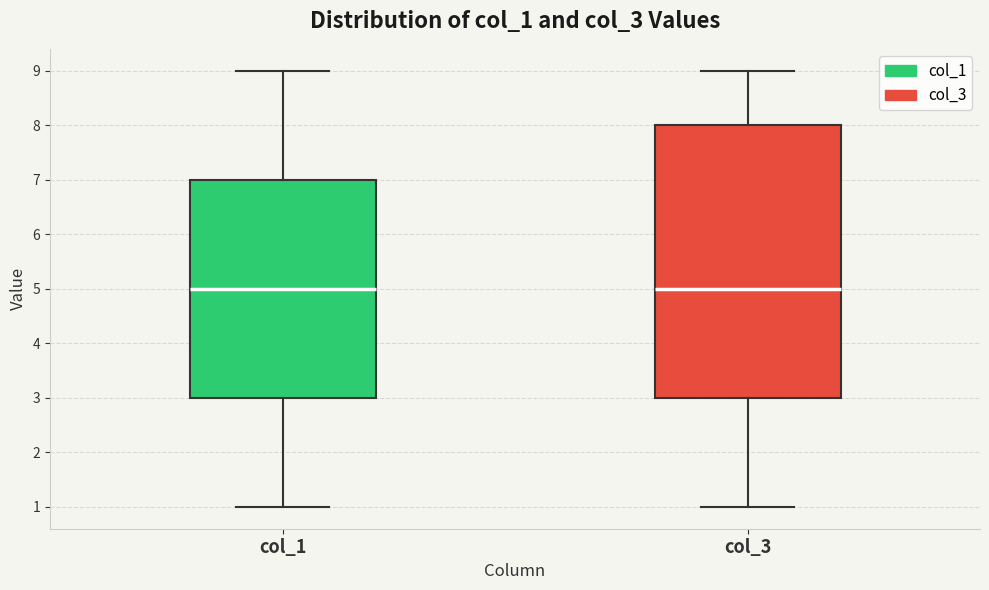

Where does the median line of the box for col_3 sit on the y-axis? The values are not printed on the chart, so give them approximately, as read against the axis.

5